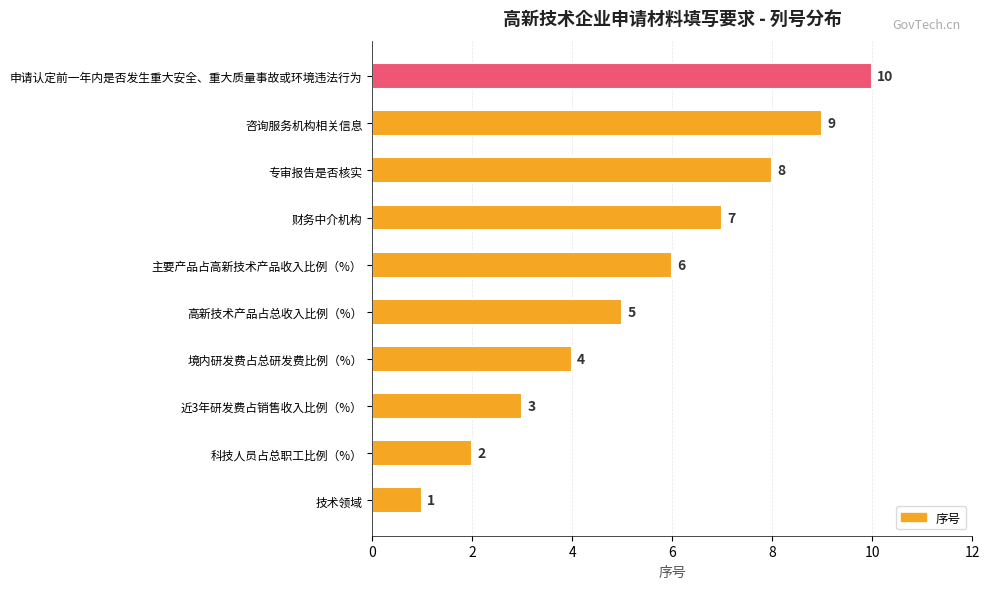

Which label corresponds to the smallest value in the chart?

技术领域